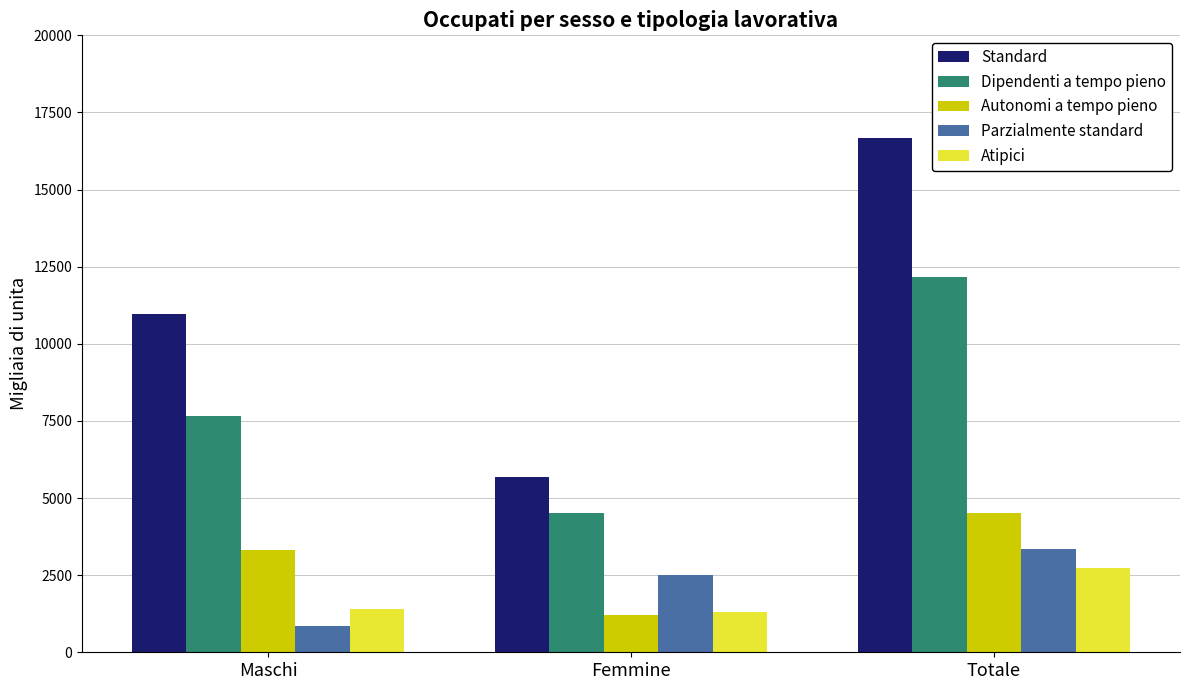

True or false: Dipendenti a tempo pieno has a value of 12151.2 at Totale.

True